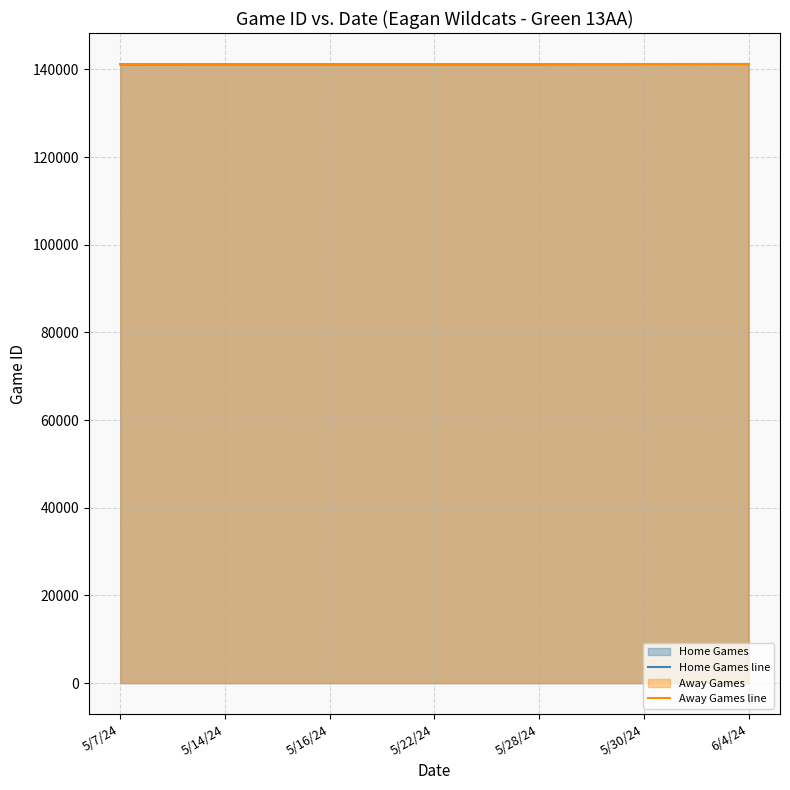

What is the spread (max minus min) of values at 5/7/24?

13